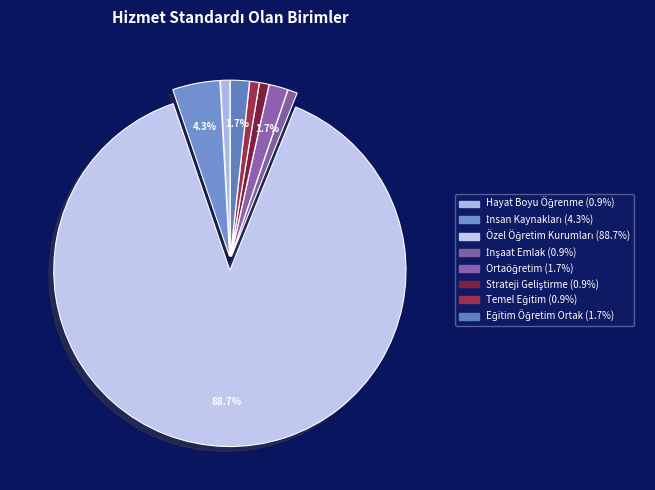

Which slice is the smallest?

Hayat Boyu Öğrenme Şube Müdürlüğü